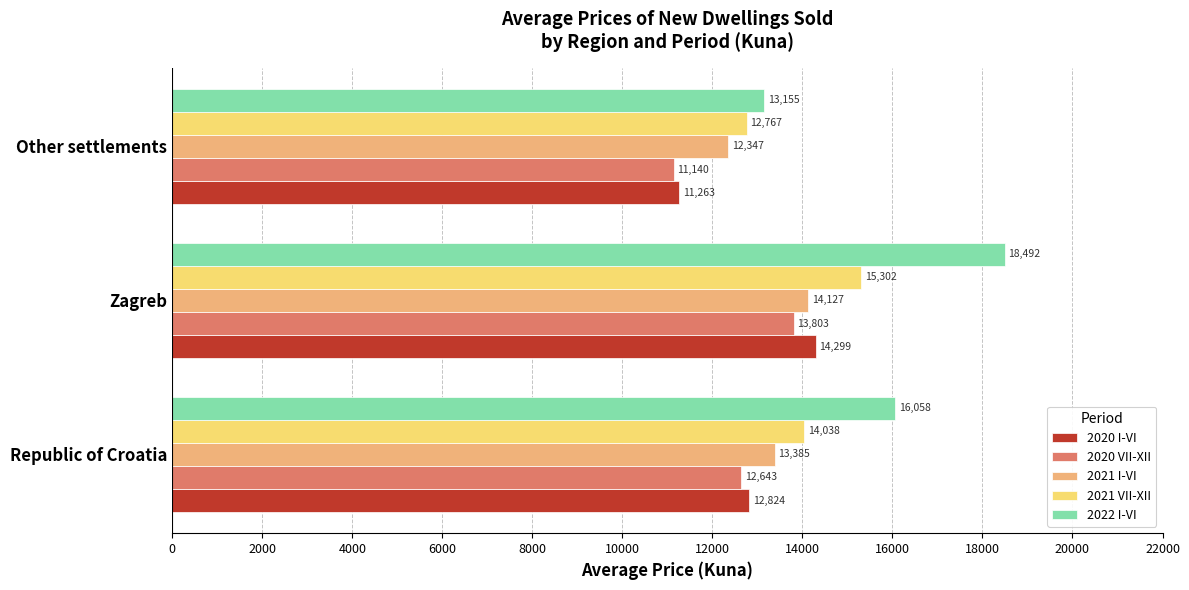

At which category does the chart reach its minimum across all series?

Other settlements